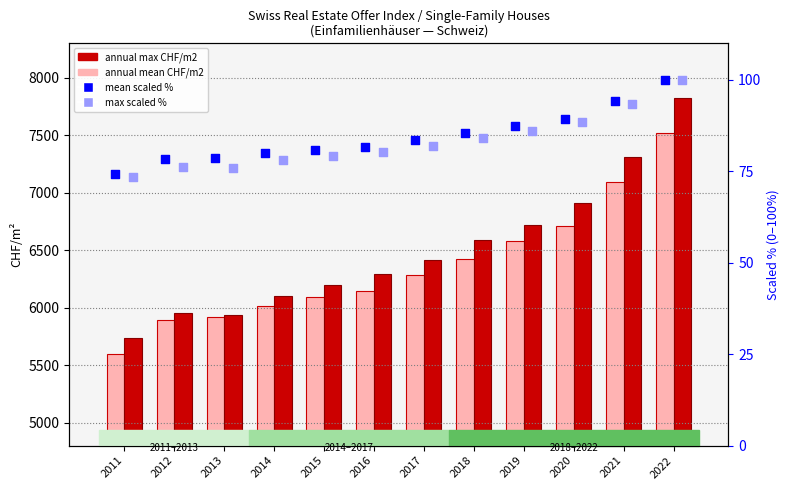

Which series contains the lowest Y value?

max (scaled 0-100%)